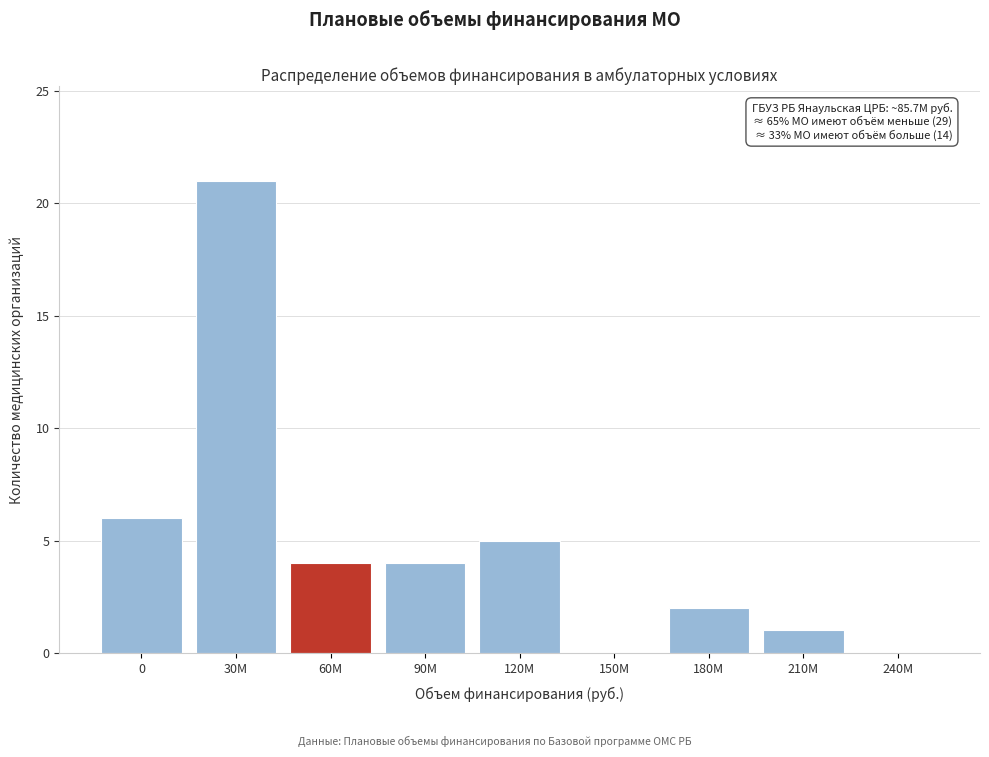

Reading right to left, list all the values displayed in this chart.

240M=0	210M=1	180M=2	150M=0	120M=5	90M=4	60M=4	30M=21	0=6